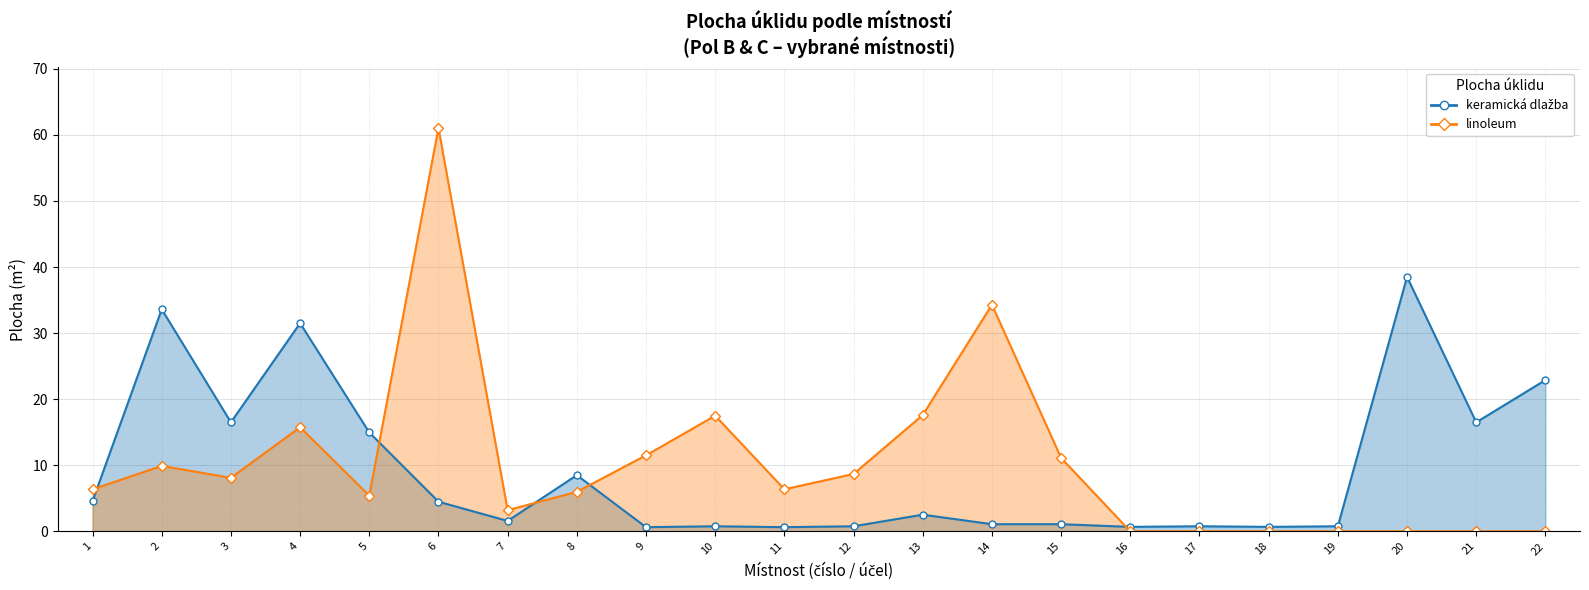

What is the ratio of the value at 14 to the value at 6?

0.2